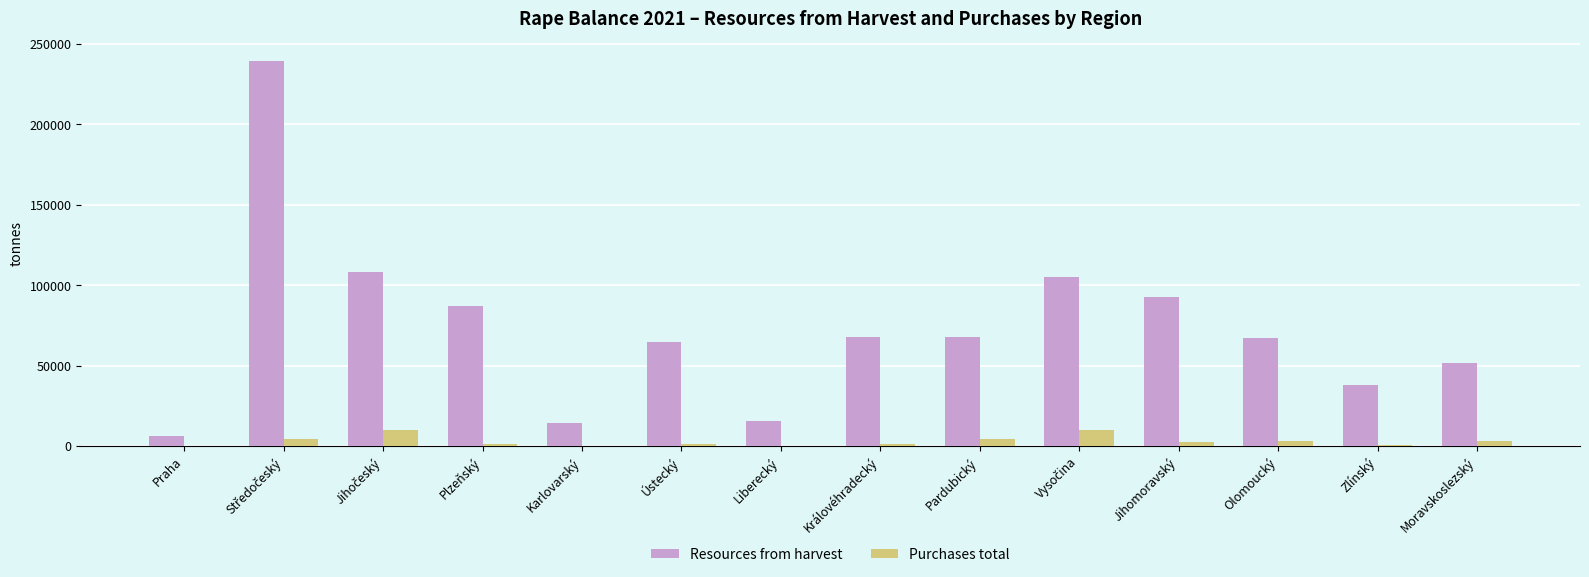

The value of Resources from harvest at Plzeňský is 86924.9. True or false?

True